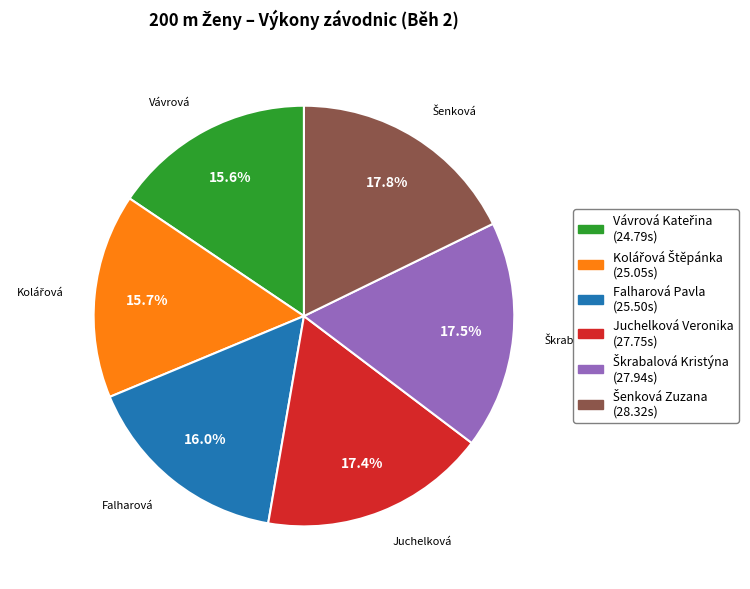

How many slices are in this pie chart?

6